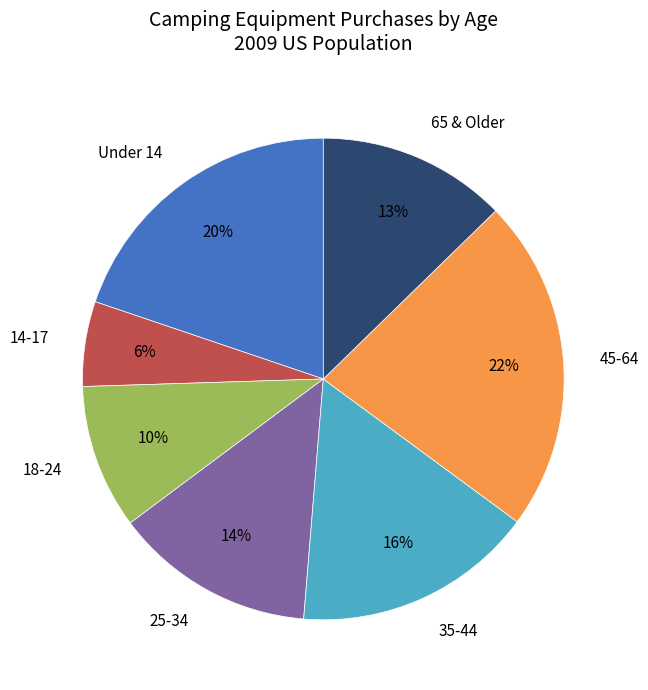

Do 35-44 and Under 14 together represent more than half of the pie?

No